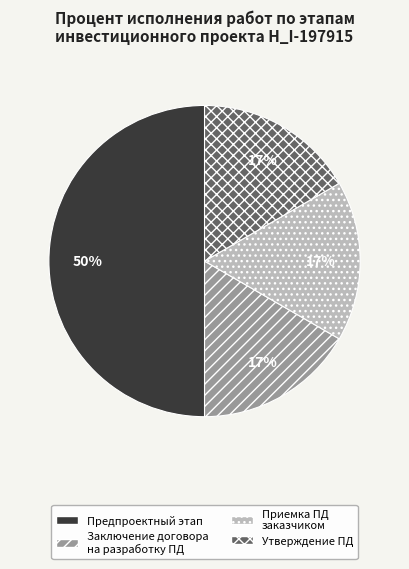

How many slices are in this pie chart?

4